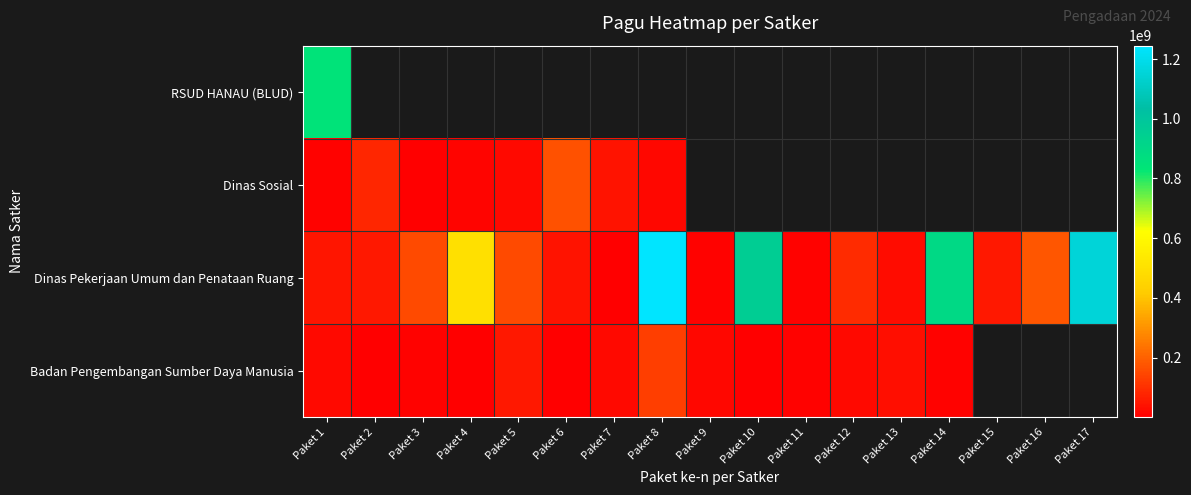

How many categories are shown in the chart?

17